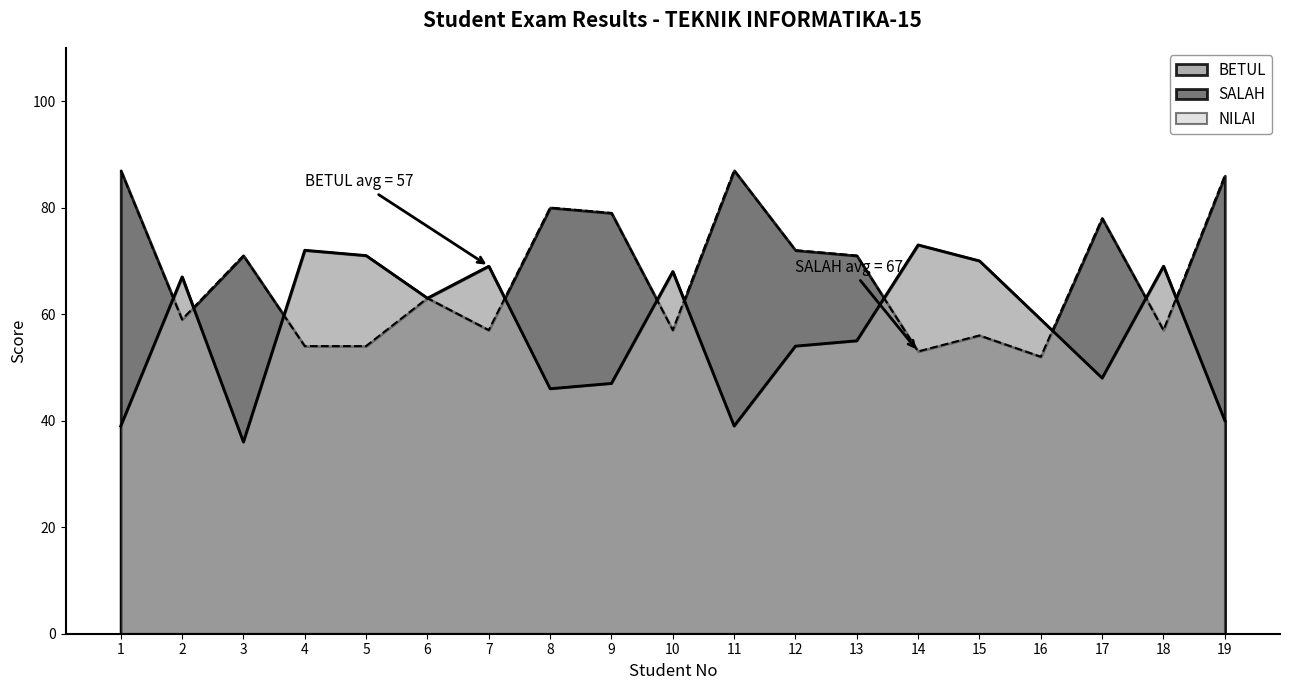

Rank the series at 14 from lowest to highest value.

SALAH, BETUL, NILAI